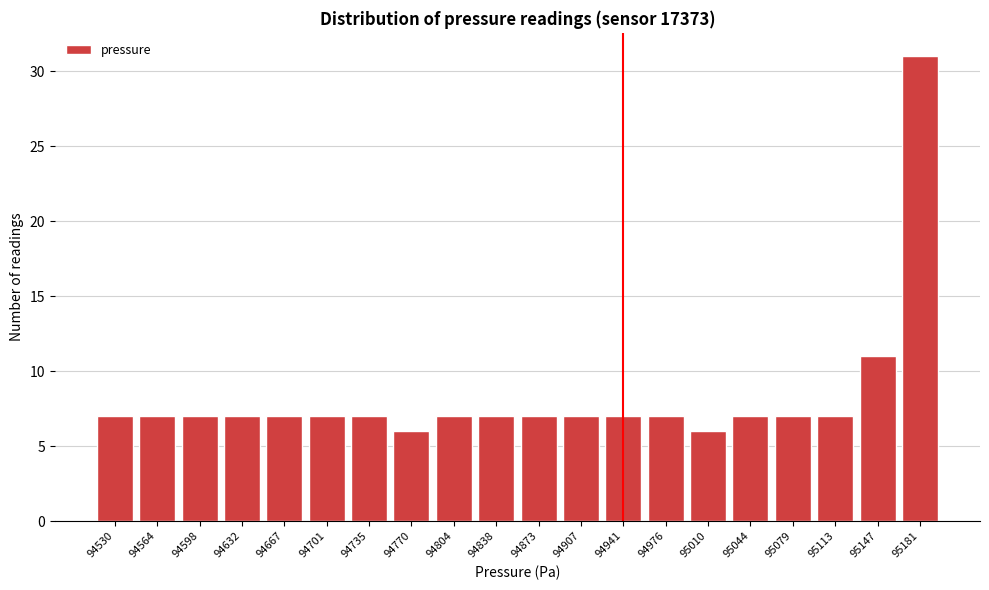

Reading left to right, what are all the values shown in this chart?

94530=7	94564=7	94598=7	94632=7	94667=7	94701=7	94735=7	94770=6	94804=7	94838=7	94873=7	94907=7	94941=7	94976=7	95010=6	95044=7	95079=7	95113=7	95147=11	95181=31